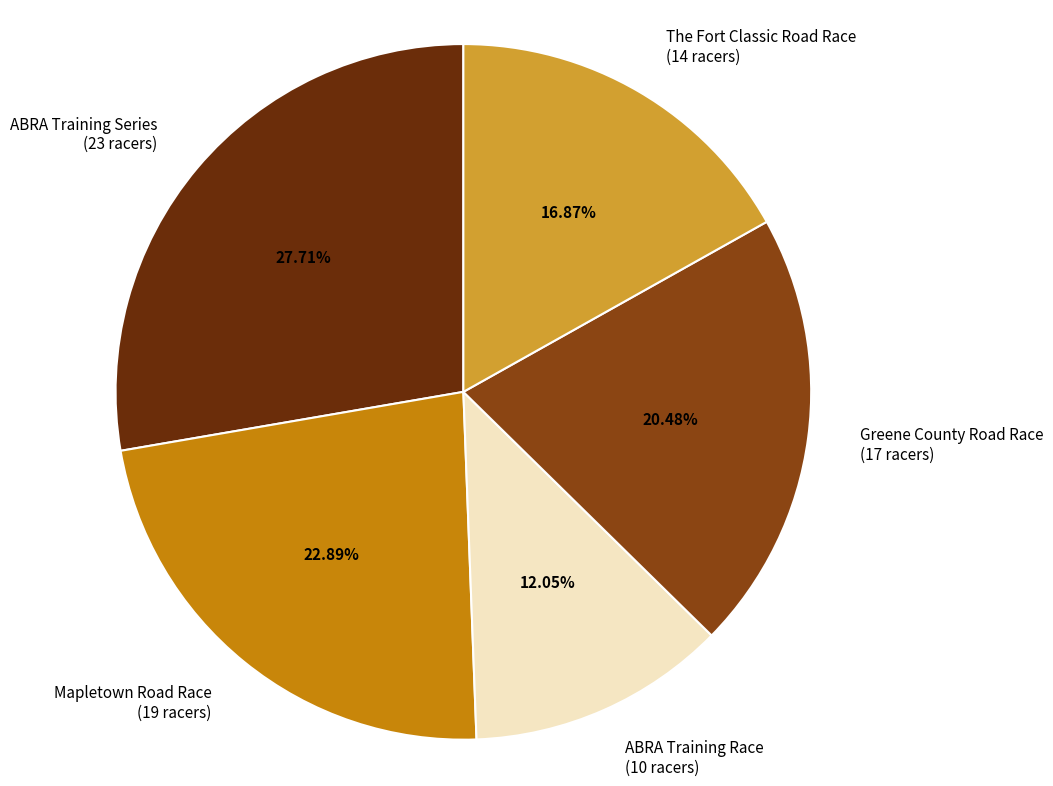

Rank the categories by value from highest to lowest.

ABRA Training Series, Mapletown Road Race, Greene County Road Race, The Fort Classic Road Race, ABRA Training Race